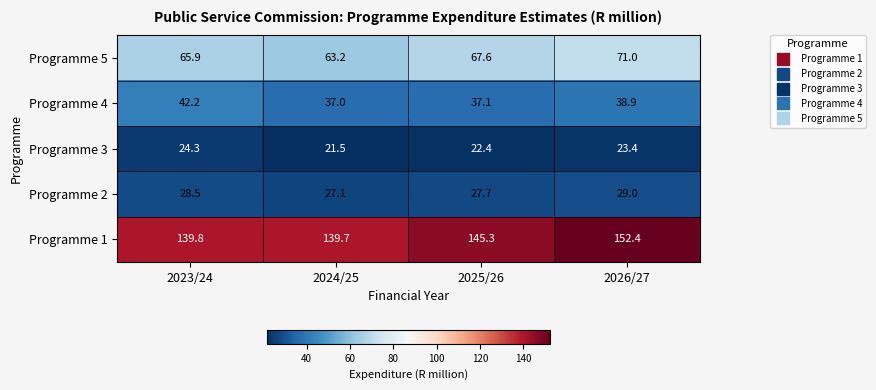

What is the difference between the maximum and minimum values in the Programme 5 series?

7.8